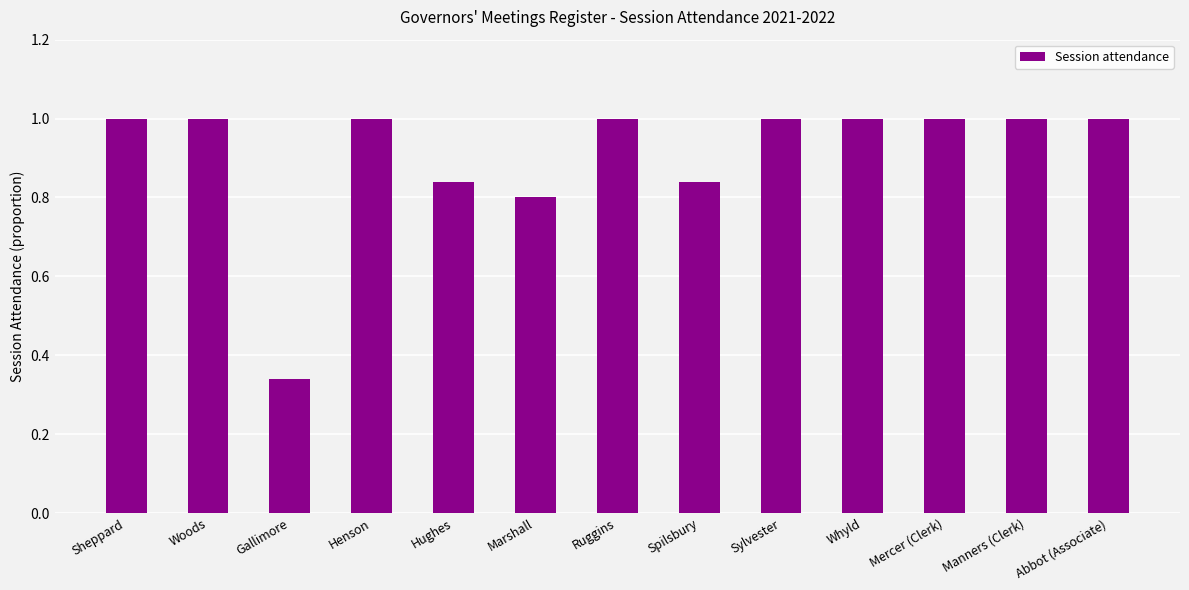

What is the label of the 6th bar from the left?

Marshall